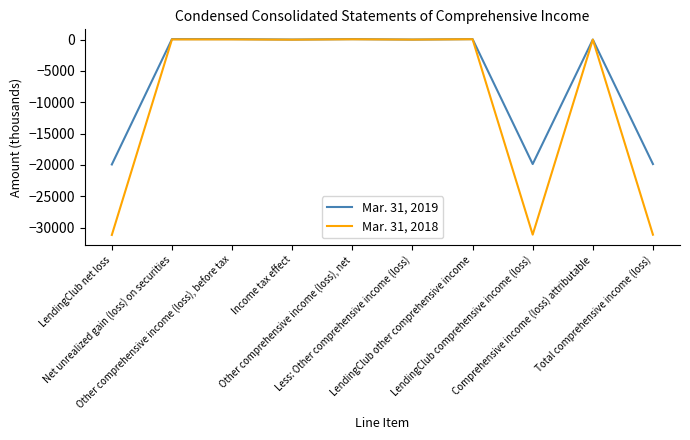

Read the Mar. 31, 2018 value at Comprehensive income (loss) attributable, to the nearest 10.

-10